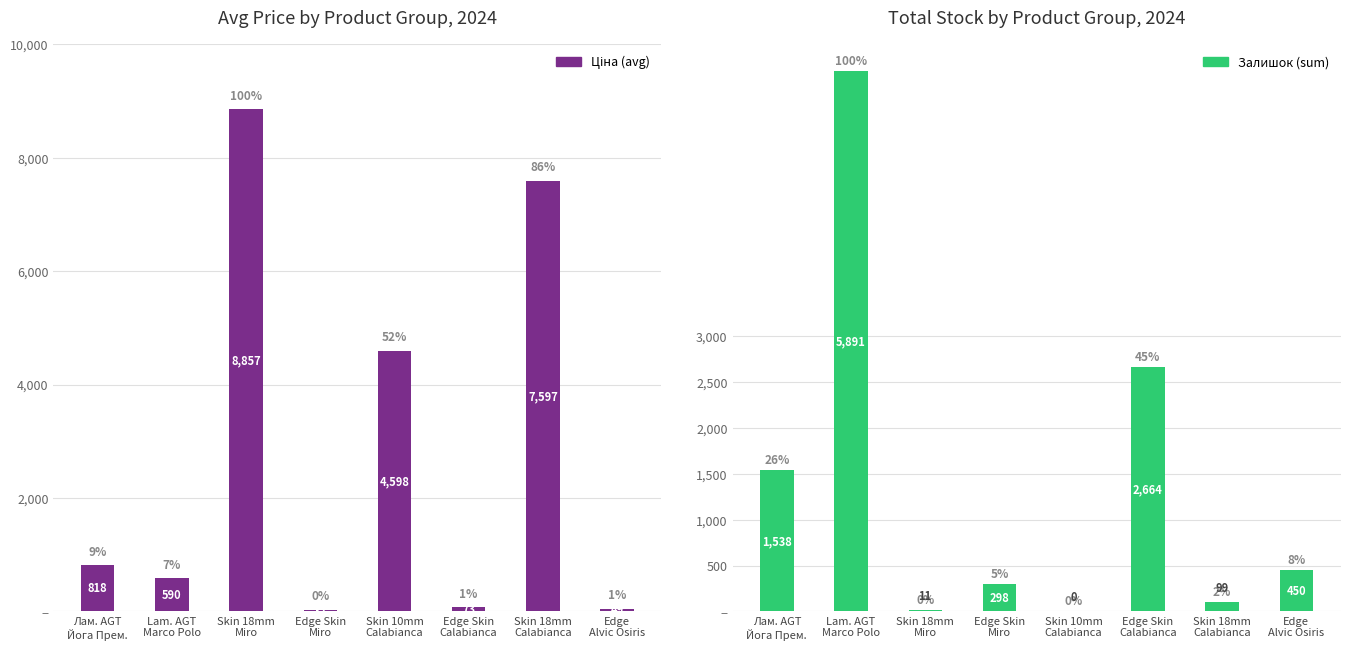

Does the chart contain any negative values?

No